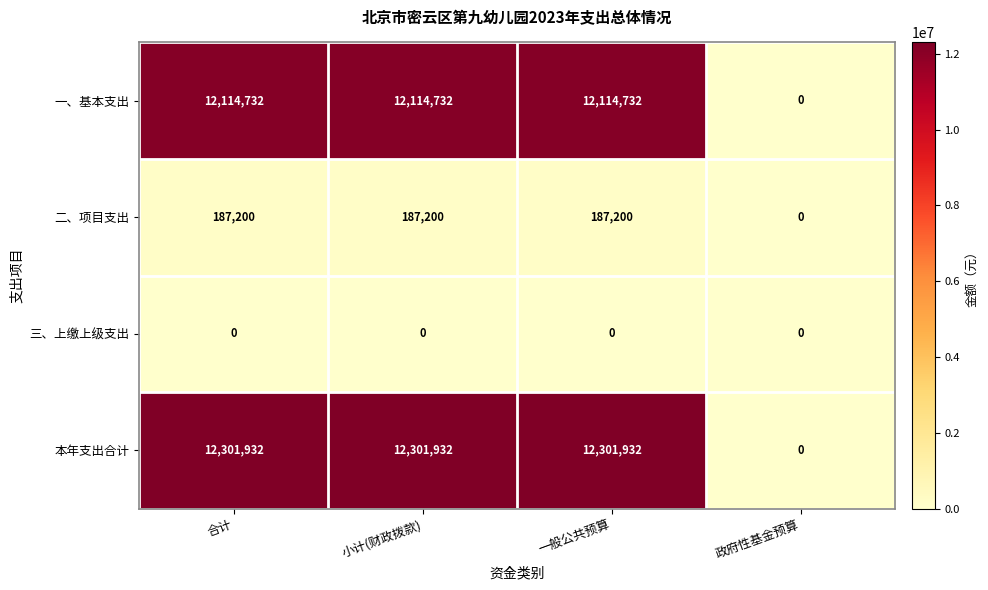

Reading left to right, what are all the values shown in this chart?

一、基本支出: 12114732	12114732	12114732	0
二、项目支出: 187200	187200	187200	0
三、上缴上级支出: 0	0	0	0
本年支出合计: 12301932	12301932	12301932	0